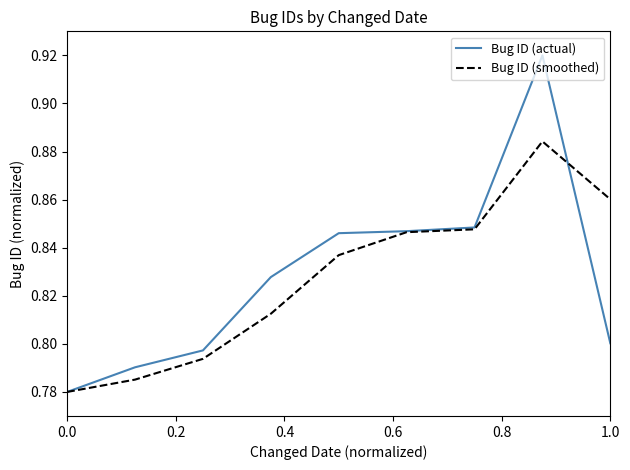

List the series in order of their peak value, highest first.

Bug ID (actual), Bug ID (smoothed)